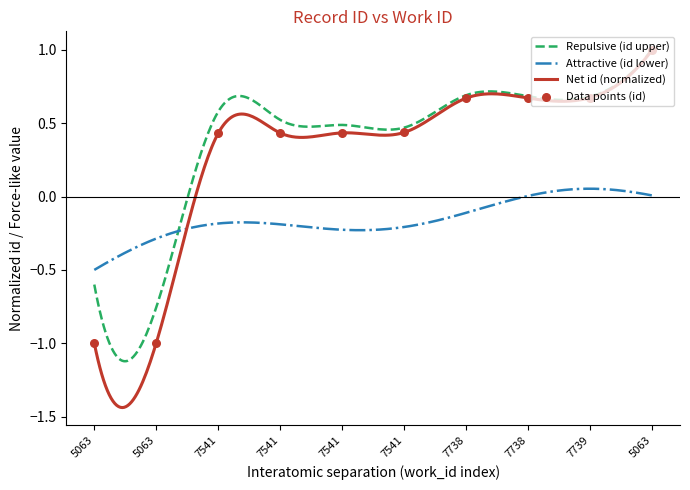

What is the change in value from 7541 to 7738?

+0.2